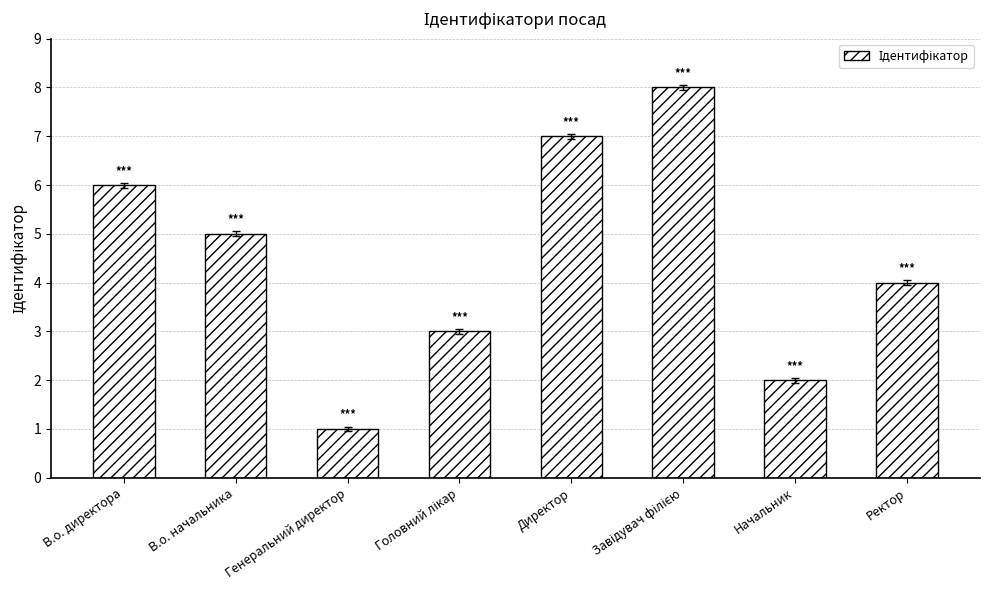

What is the greatest value displayed?

8